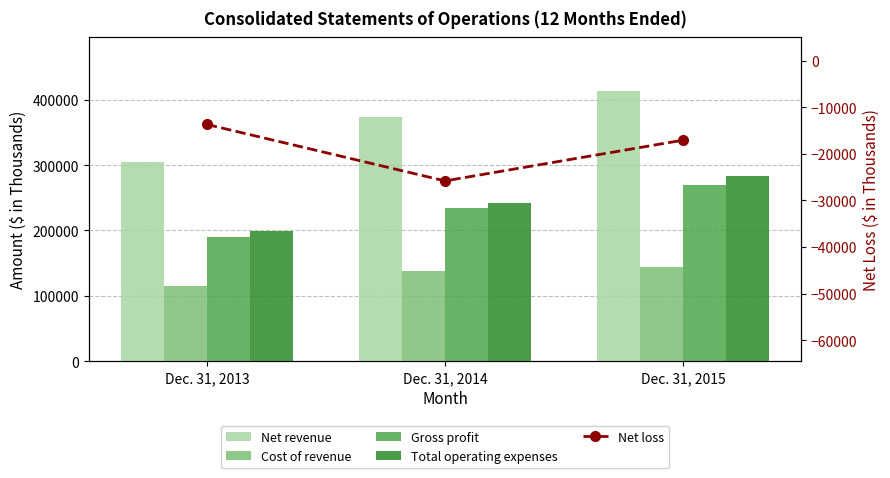

What is the value of the Gross profit bar at the 2nd from the left?

234619